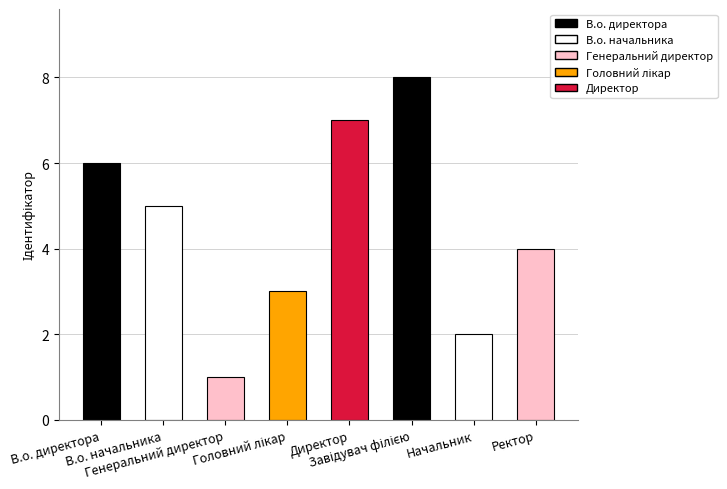

What is the greatest value displayed?

8